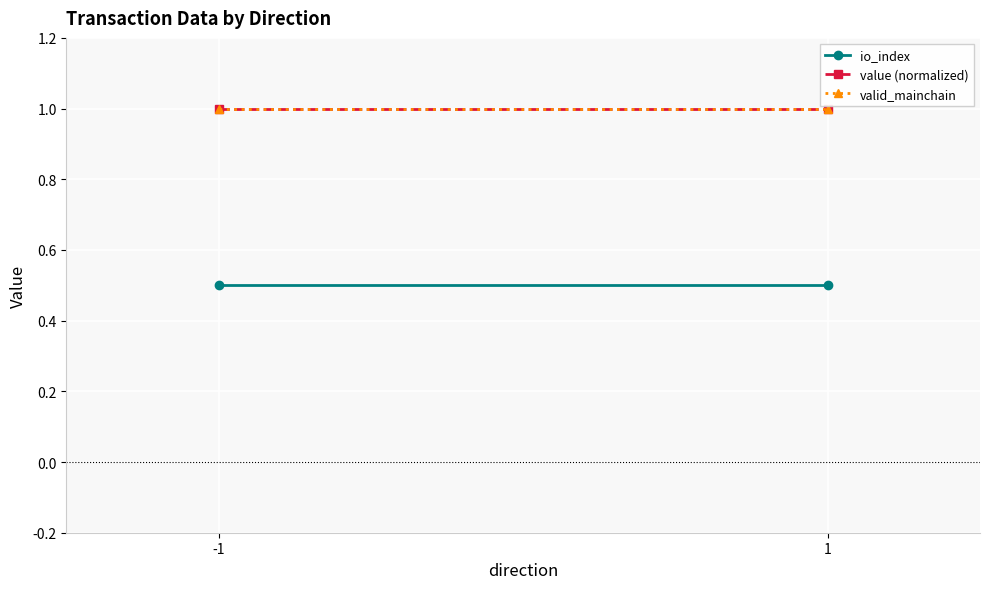

Reading right to left, transcribe all the data shown in this chart.

io_index: 0.5	0.5
value (normalized): 1.0	1.0
valid_mainchain: 1.0	1.0